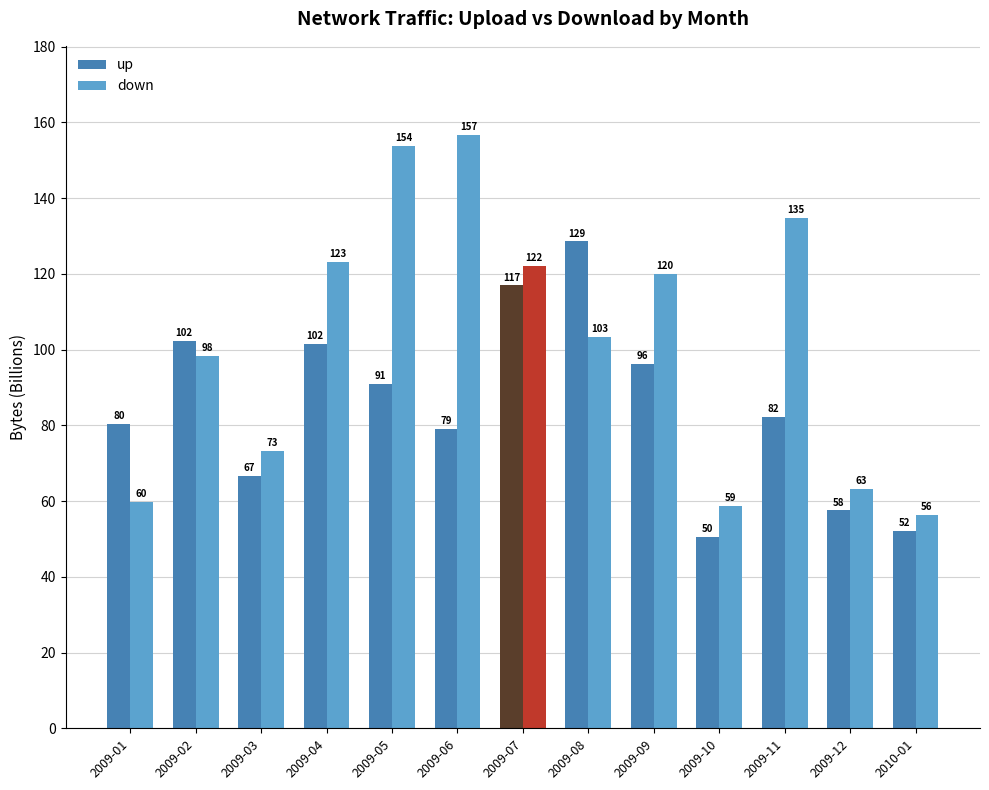

What is the label of the 10th bar from the right?

2009-04